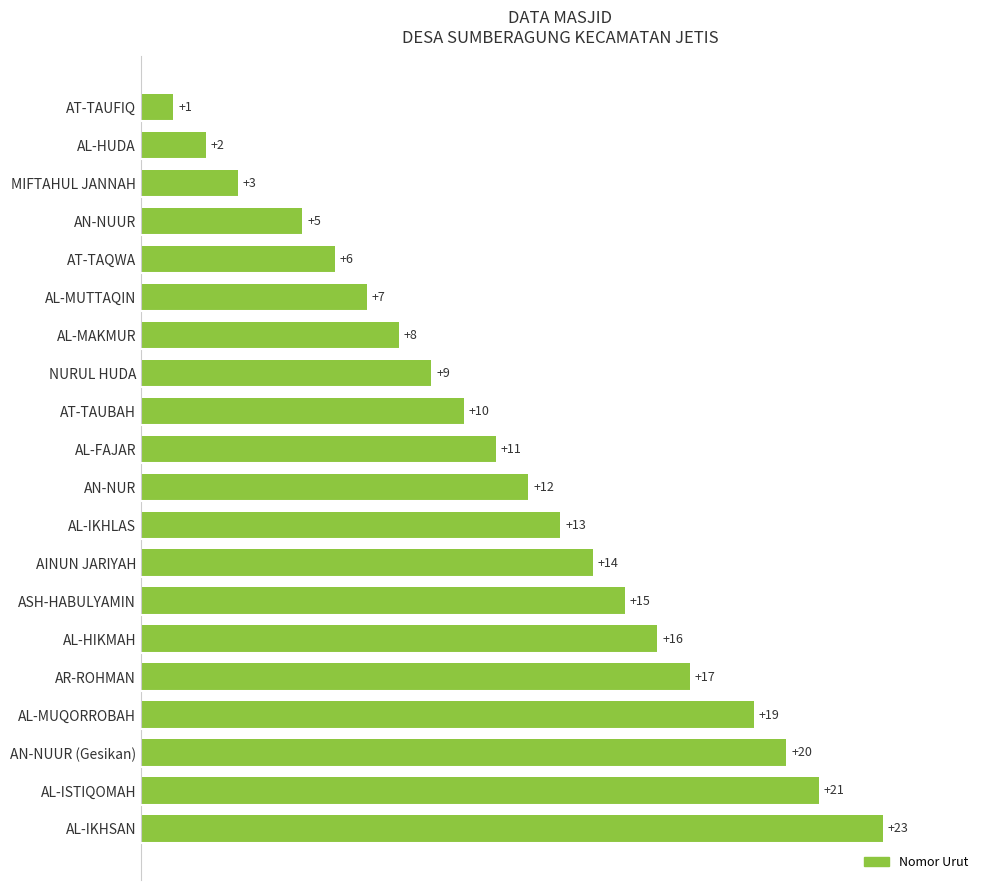

Is it true that the value at AR-ROHMAN is 28?

False